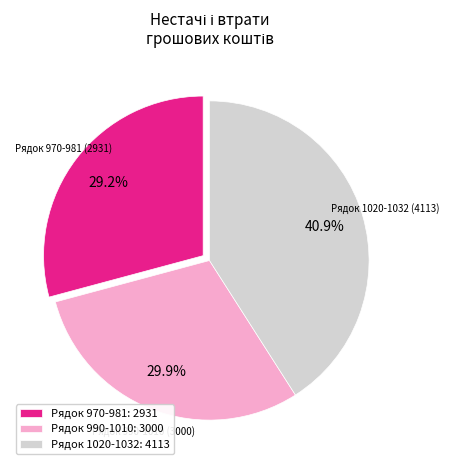

Is the sum of Рядок 990-1010: 3000 and Рядок 1020-1032: 4113 greater than half?

Yes